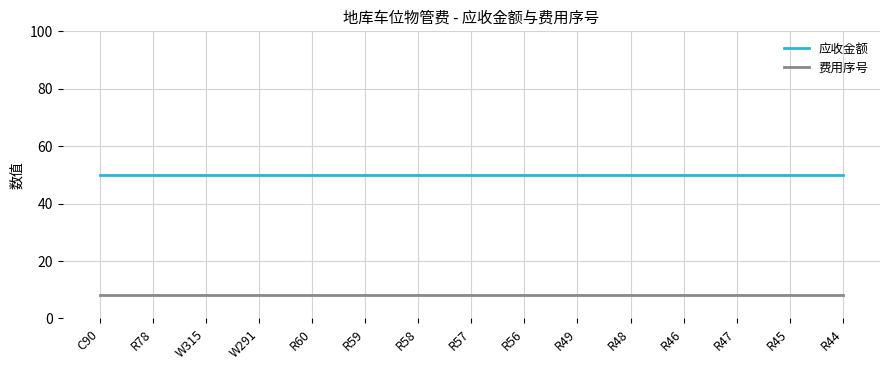

What are all the series names shown in the legend?

应收金额, 费用序号